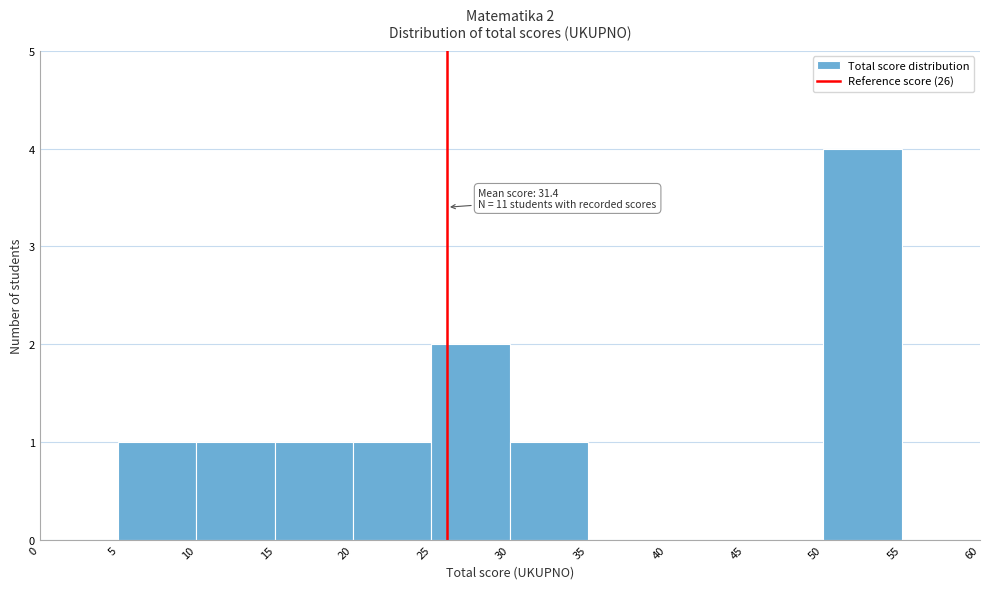

Which range on the x-axis has the tallest bar?

50 to 55